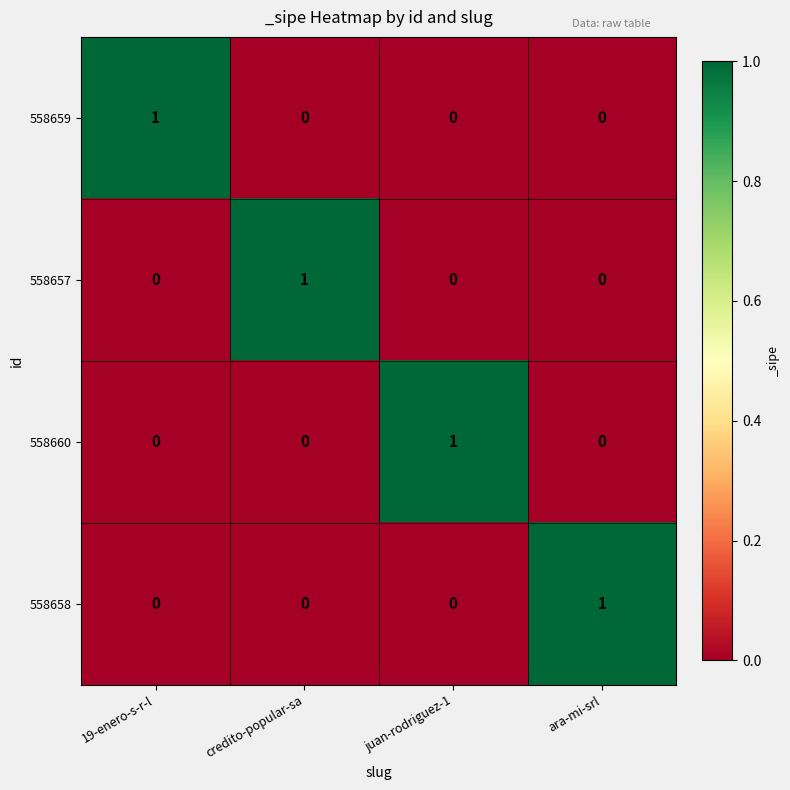

True or false: 558657 has a value of 2 at credito-popular-sa.

False